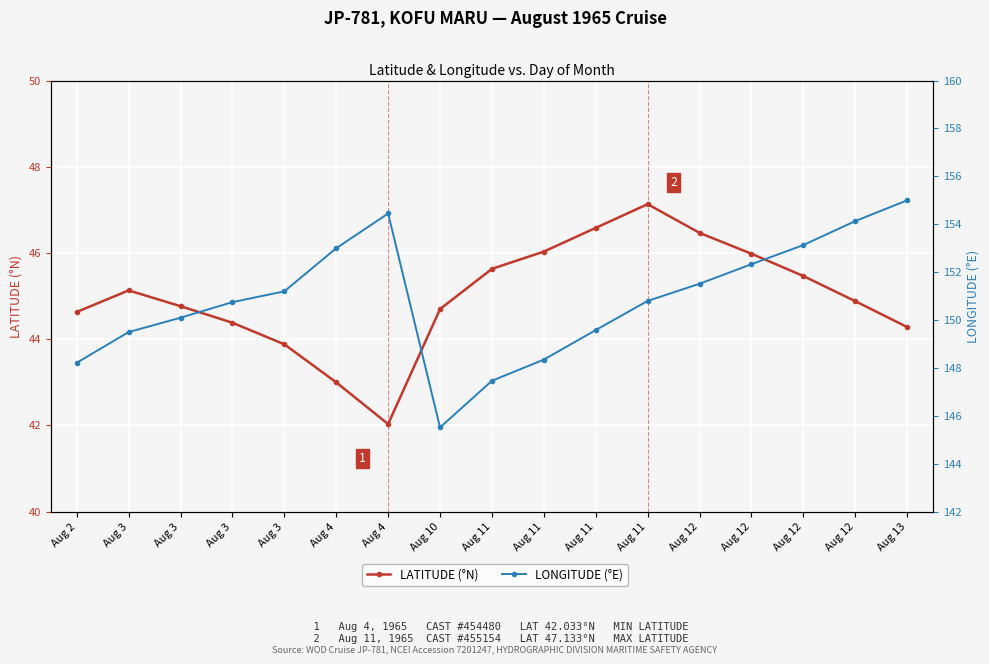

The value of LONGITUDE (°E) at Aug 12 is 152.3. True or false?

True